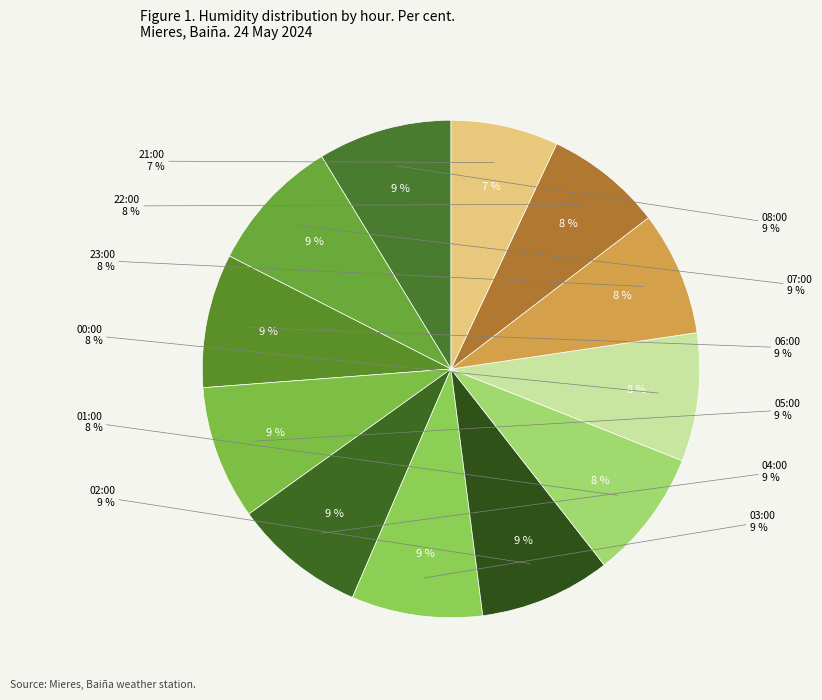

To the nearest percent, what portion does 02:00 represent?

9%